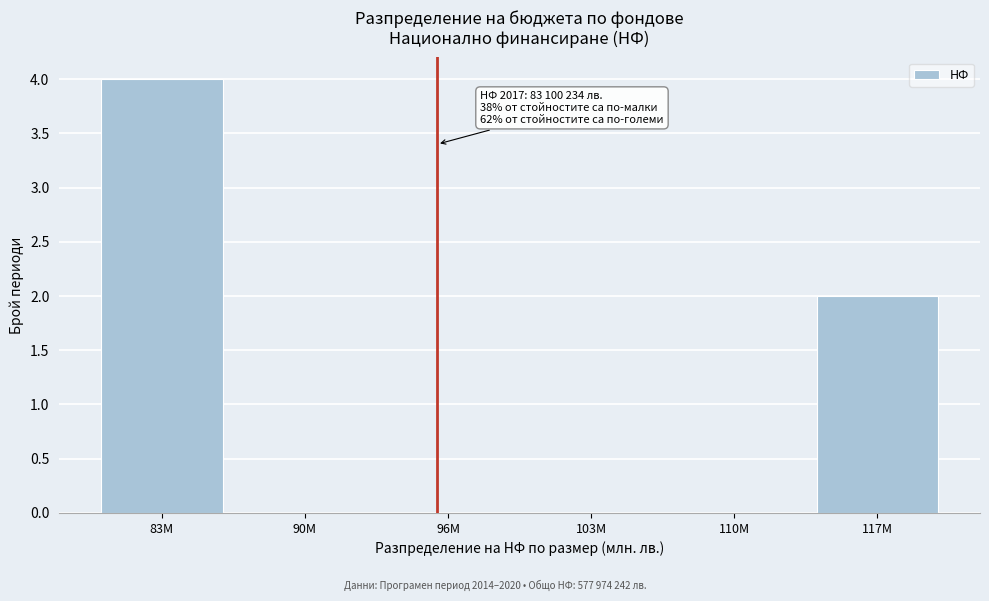

Reading left to right, what are all the values shown in this chart?

83M=4	90M=0	96M=0	103M=0	110M=0	117M=2